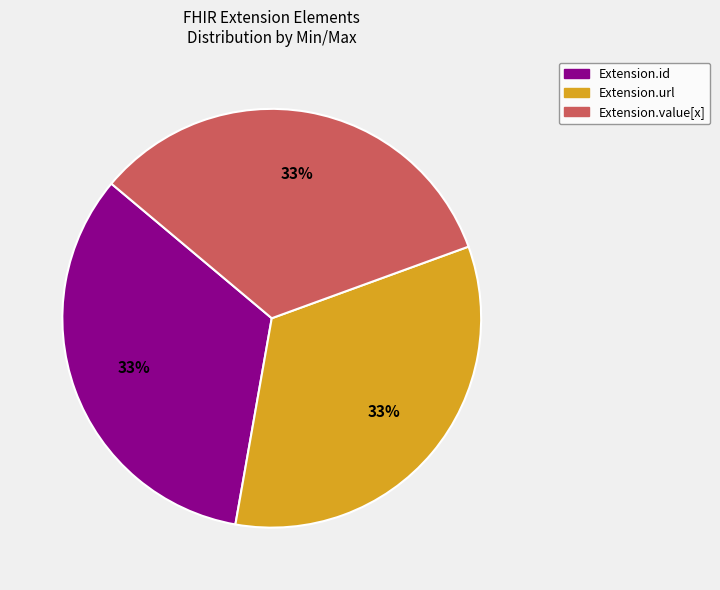

To the nearest percent, what is the average slice percentage?

33%